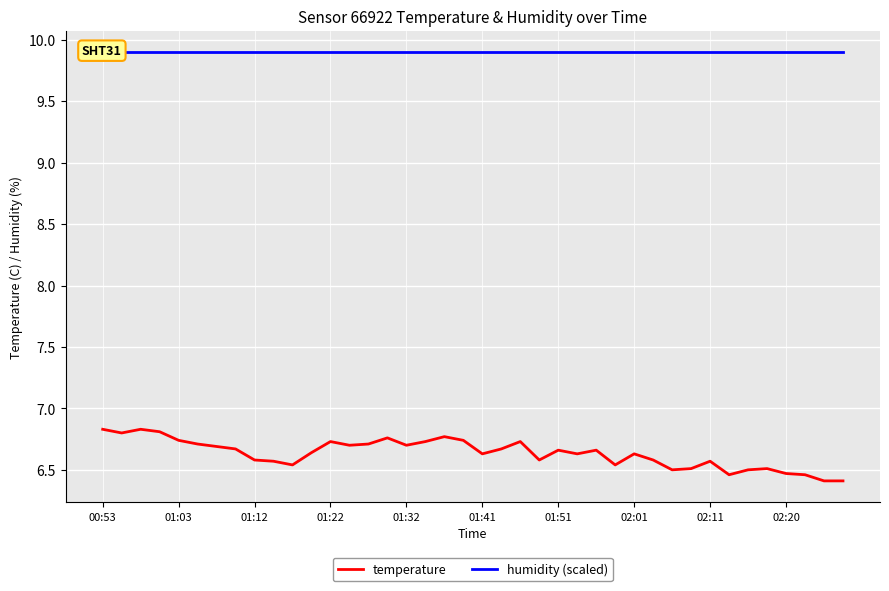

What is the average value of the temperature series?

6.6